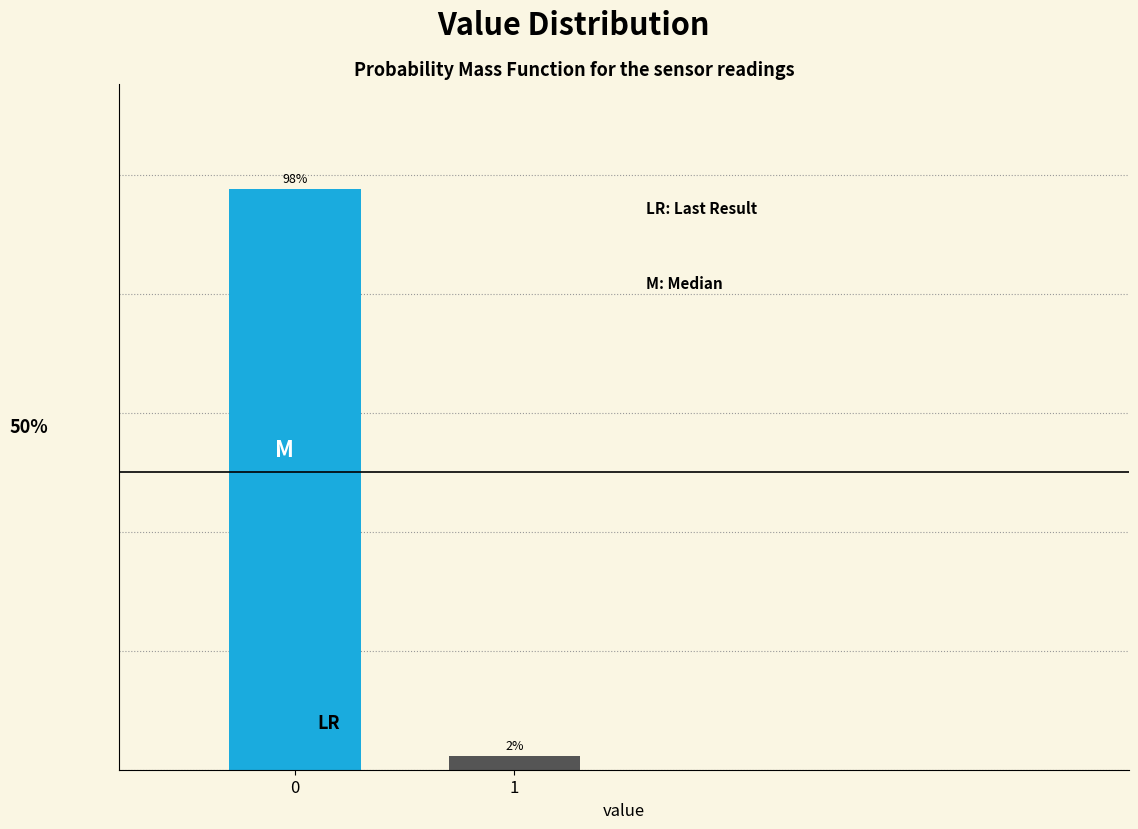

Rank the categories by value from highest to lowest.

0, 1